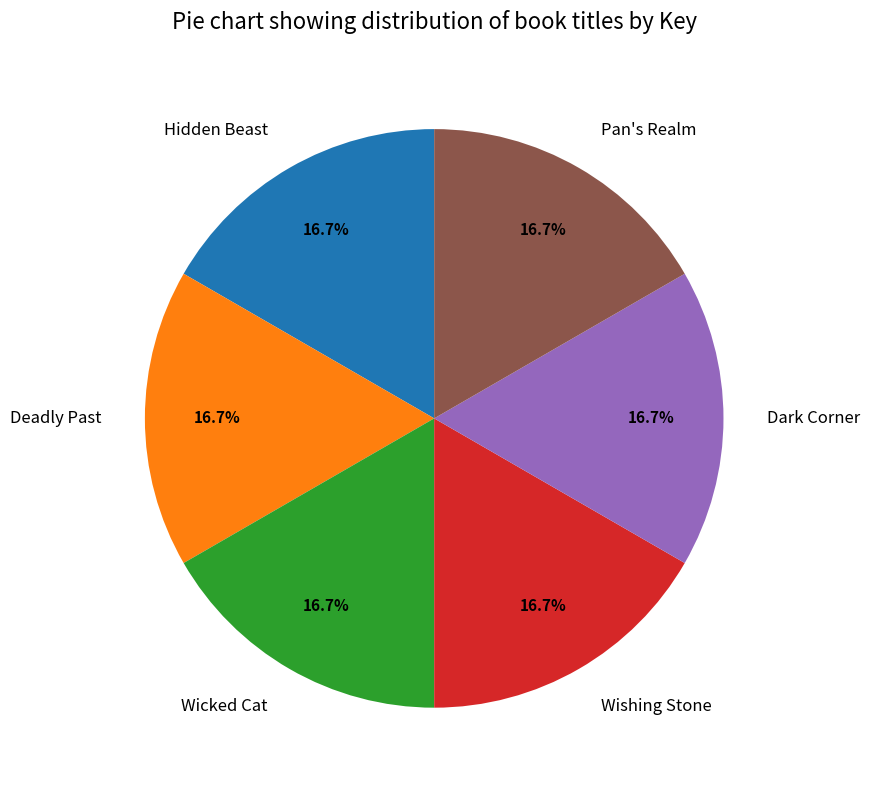

Is it true that Wishing Stone is 25% of the pie?

False